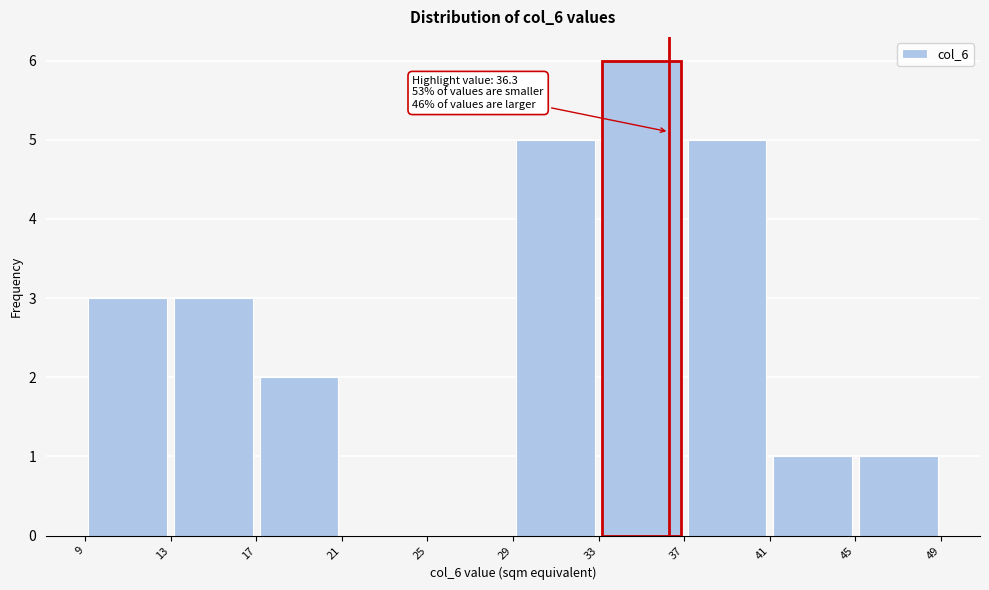

Over which range of the x-axis is the bar tallest?

33 to 37